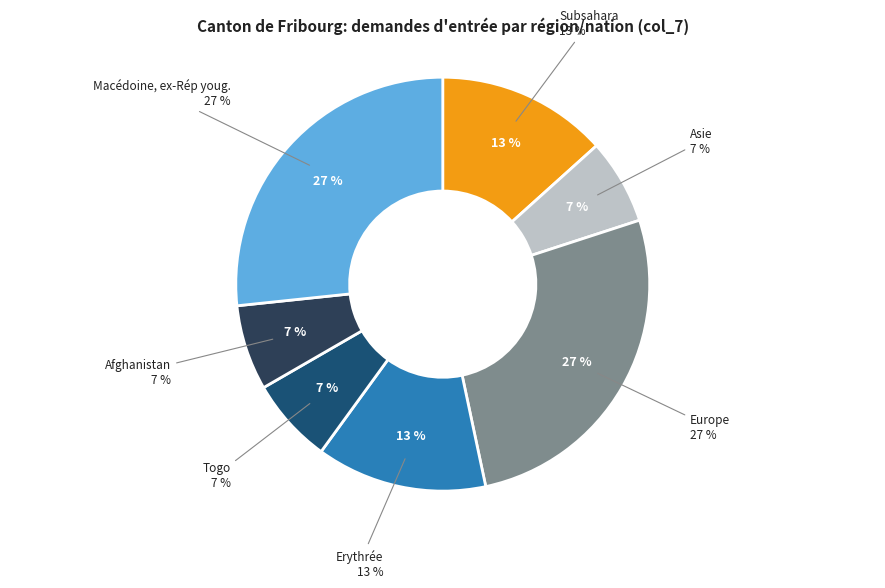

How much of the chart is everything except Subsahara?

86.7%